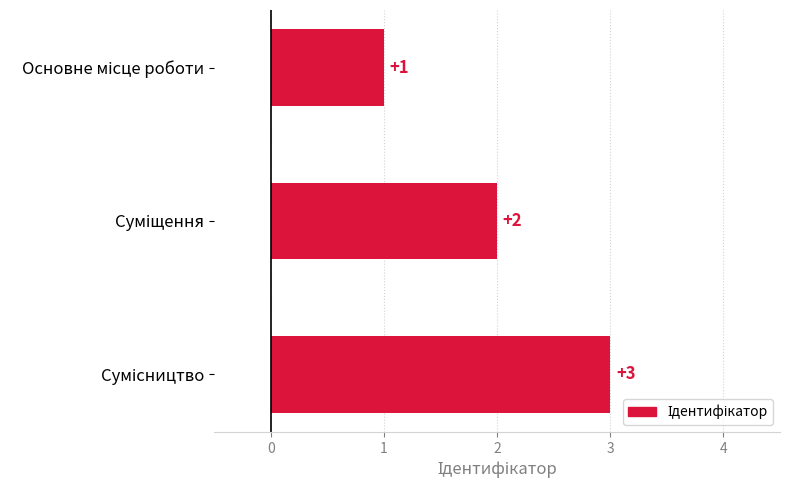

What is the value of the 1st bar from the top?

1